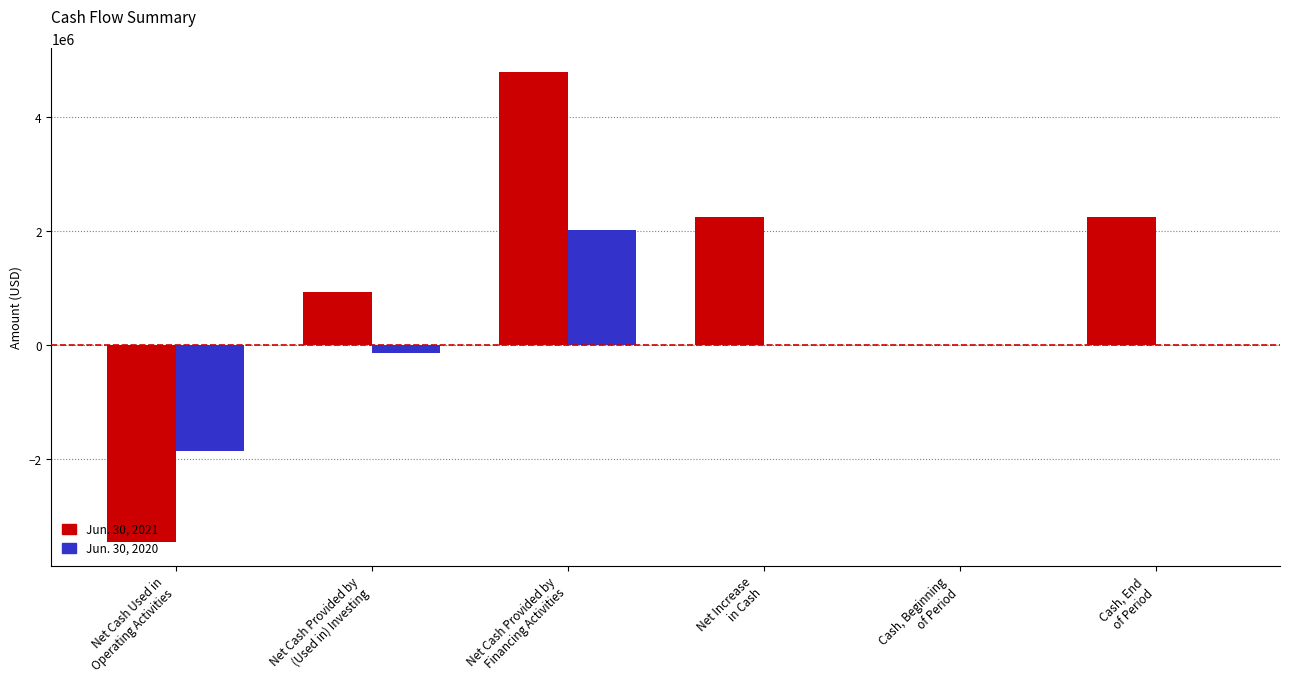

What is the greatest value displayed?

4790000